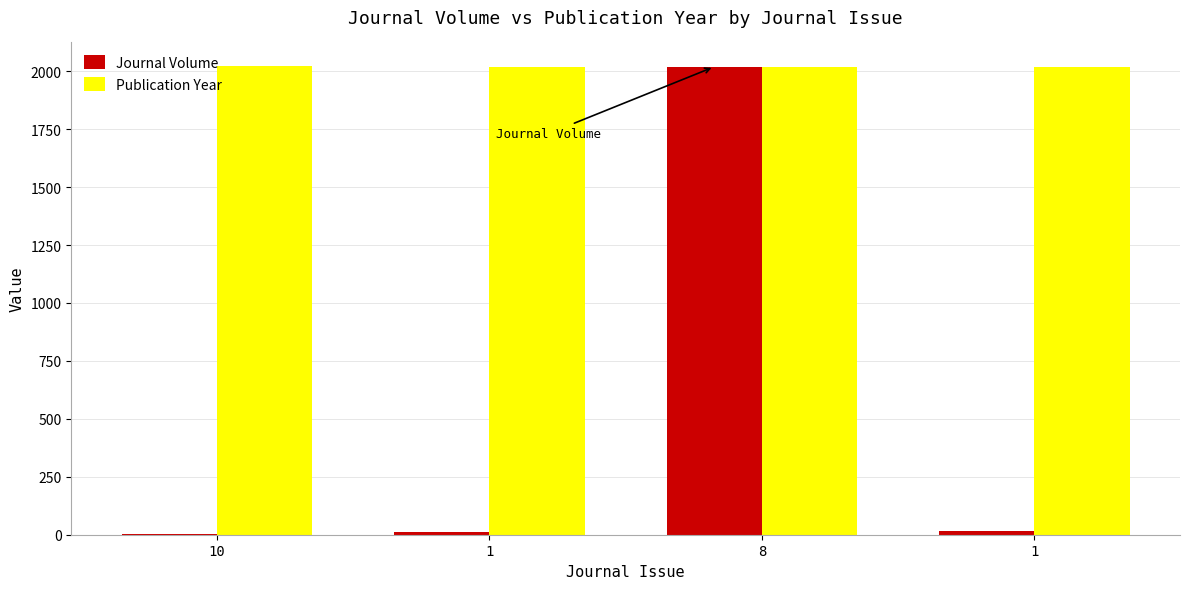

Which series has the largest total across all categories?

Publication Year